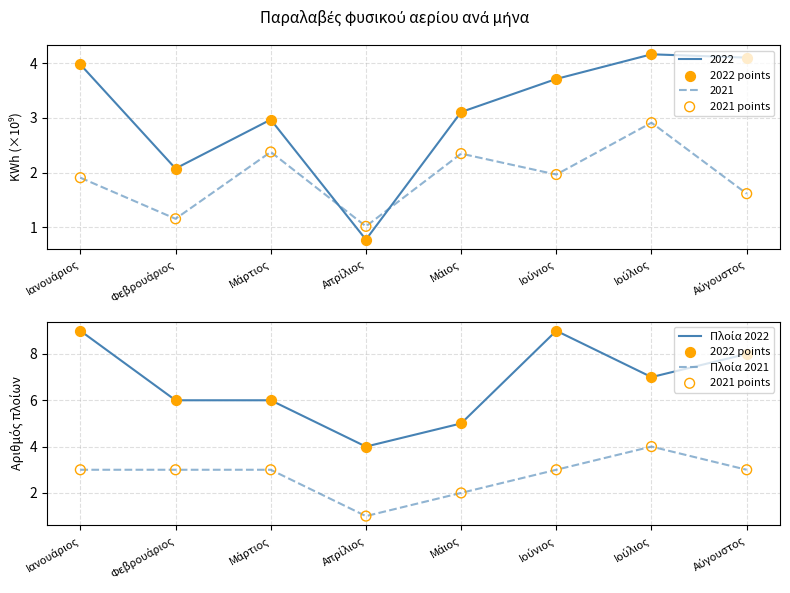

At which category is the sum across all series the highest?

Ιανουάριος